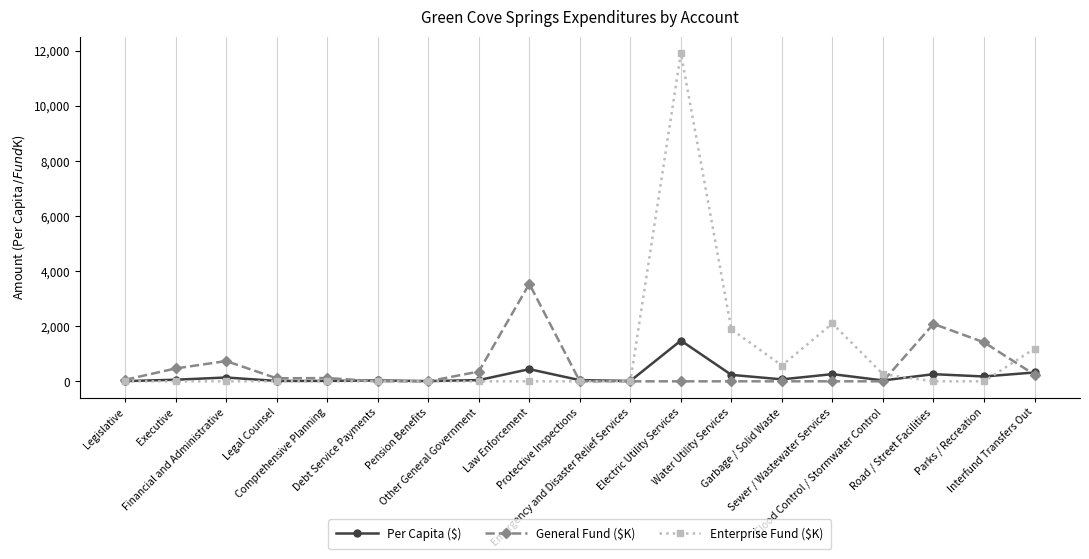

The value of Per Capita ($) at Comprehensive Planning is 14.8. True or false?

True